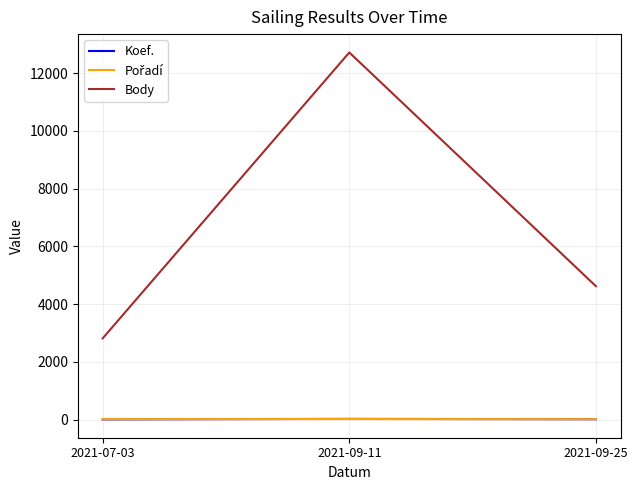

At which category is the sum across all series the highest?

2021-09-11